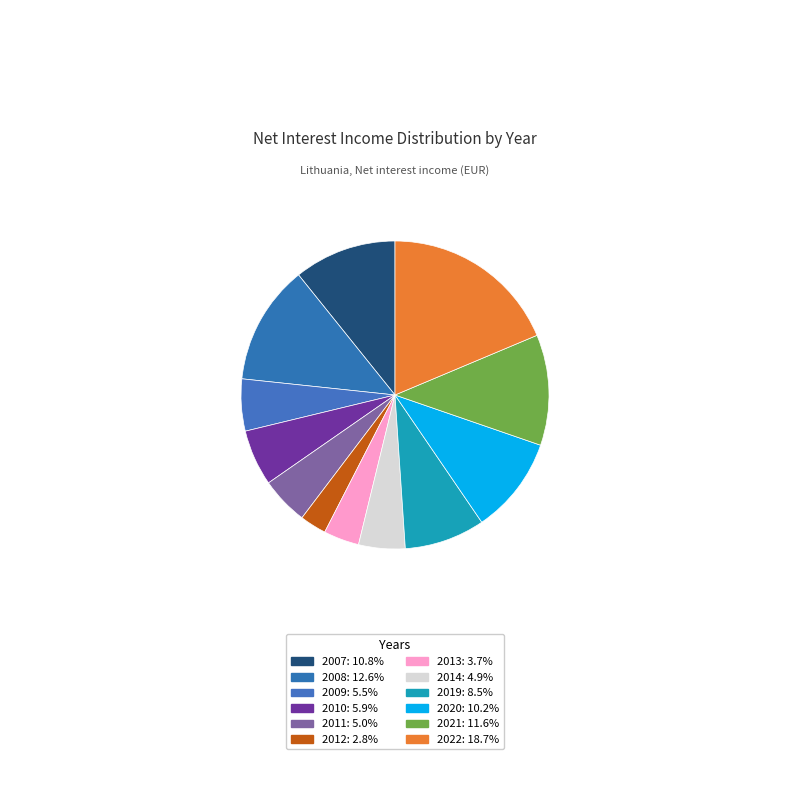

To the nearest percent, what is the difference between the 2021 and 2010 slice percentages?

6%